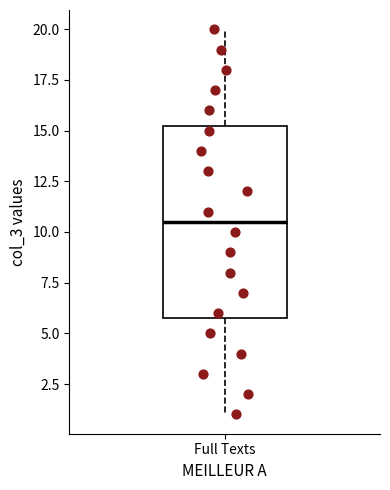

Where is the lower edge of the box for Full Texts on the y-axis? The values are not printed on the chart, so give them approximately, as read against the axis.

6.0